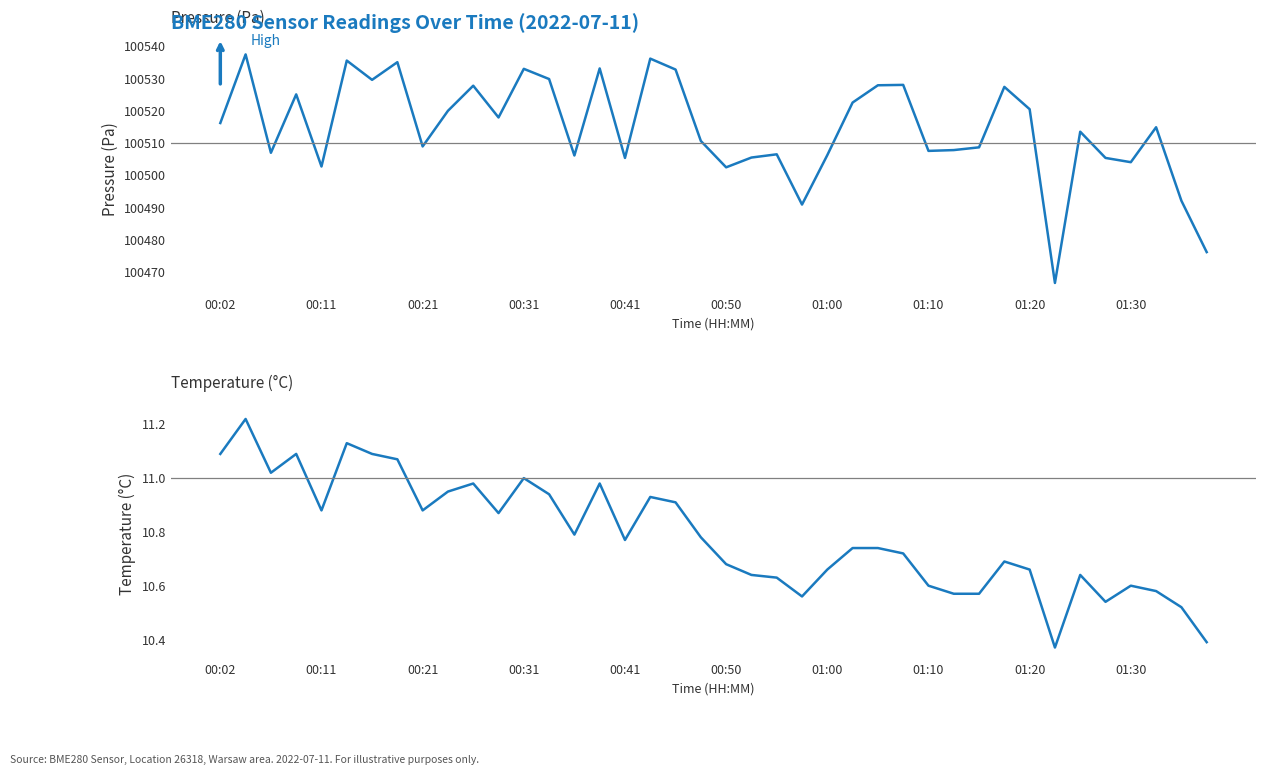

Which has a higher value, 15 or 11?

15